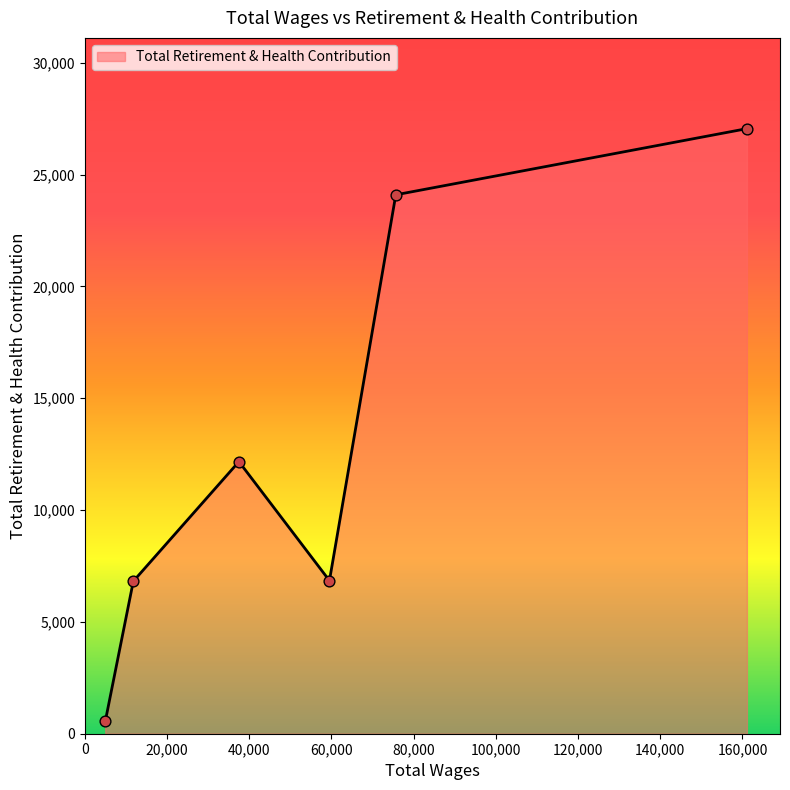

What is the maximum value shown in the chart?

27057